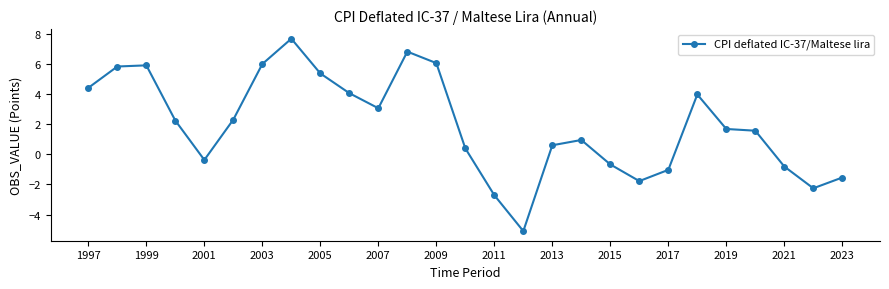

True or false: there are more than 2 points higher than both neighbors.

True